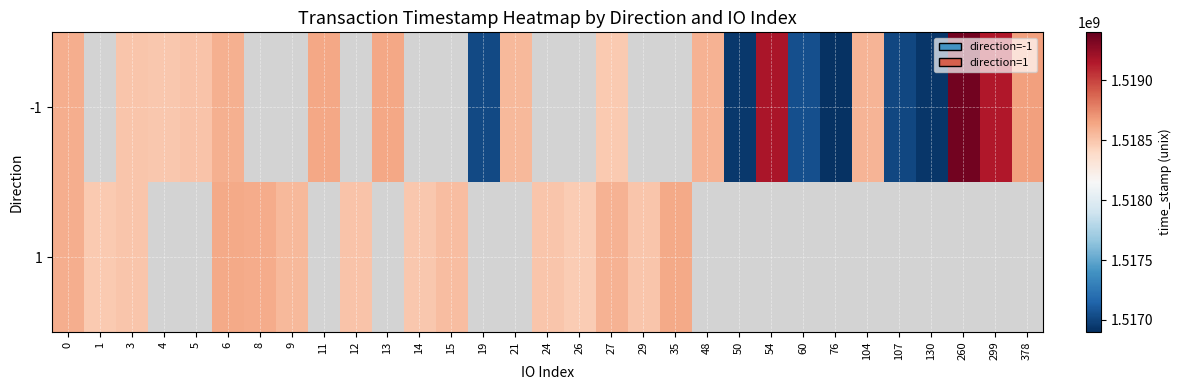

Where is 1 nearest to the value 1518544817?

9